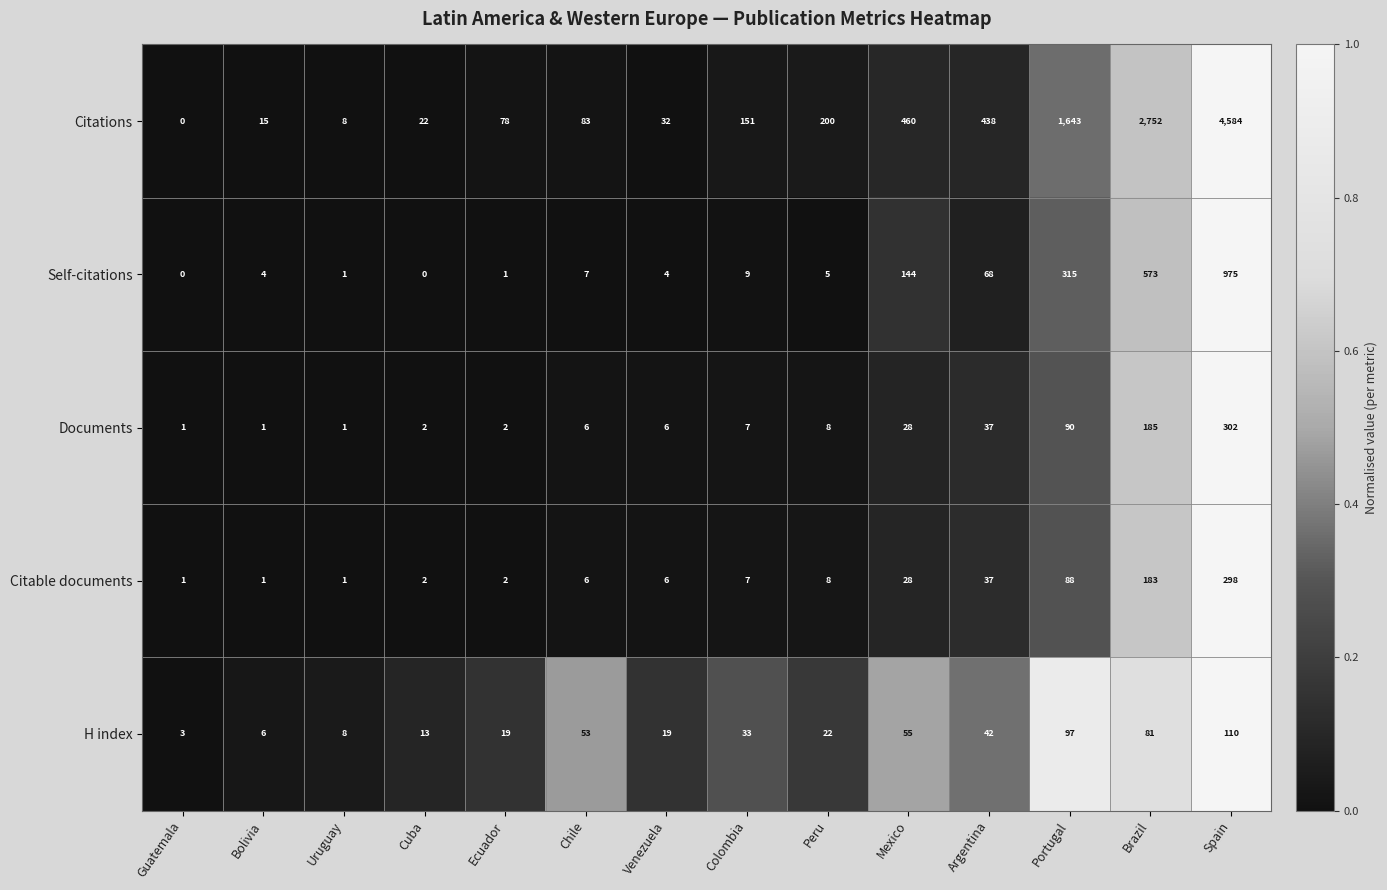

What is the spread (max minus min) of values at Peru?

195